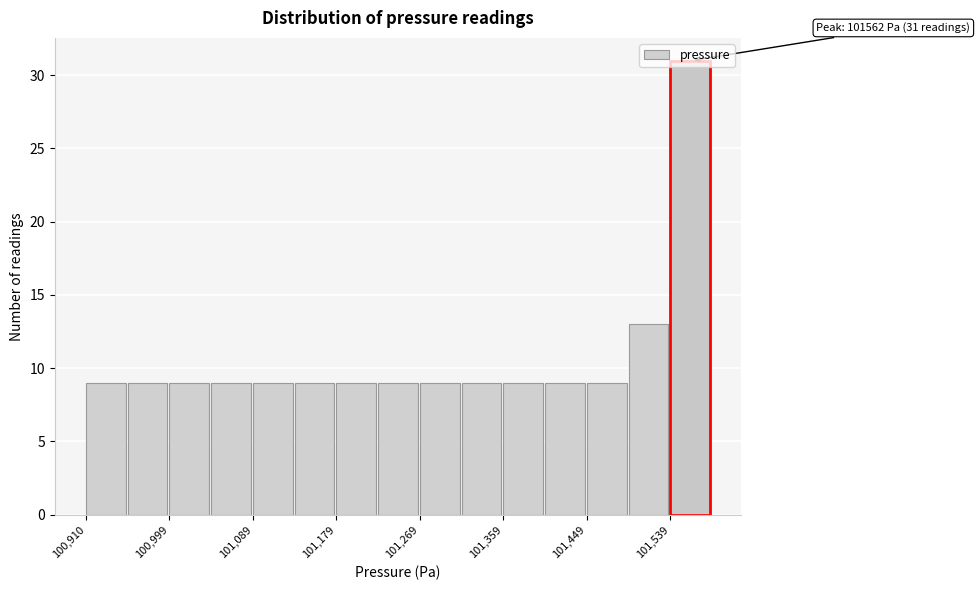

Over which range of the x-axis is the bar tallest?

101540 to 101580